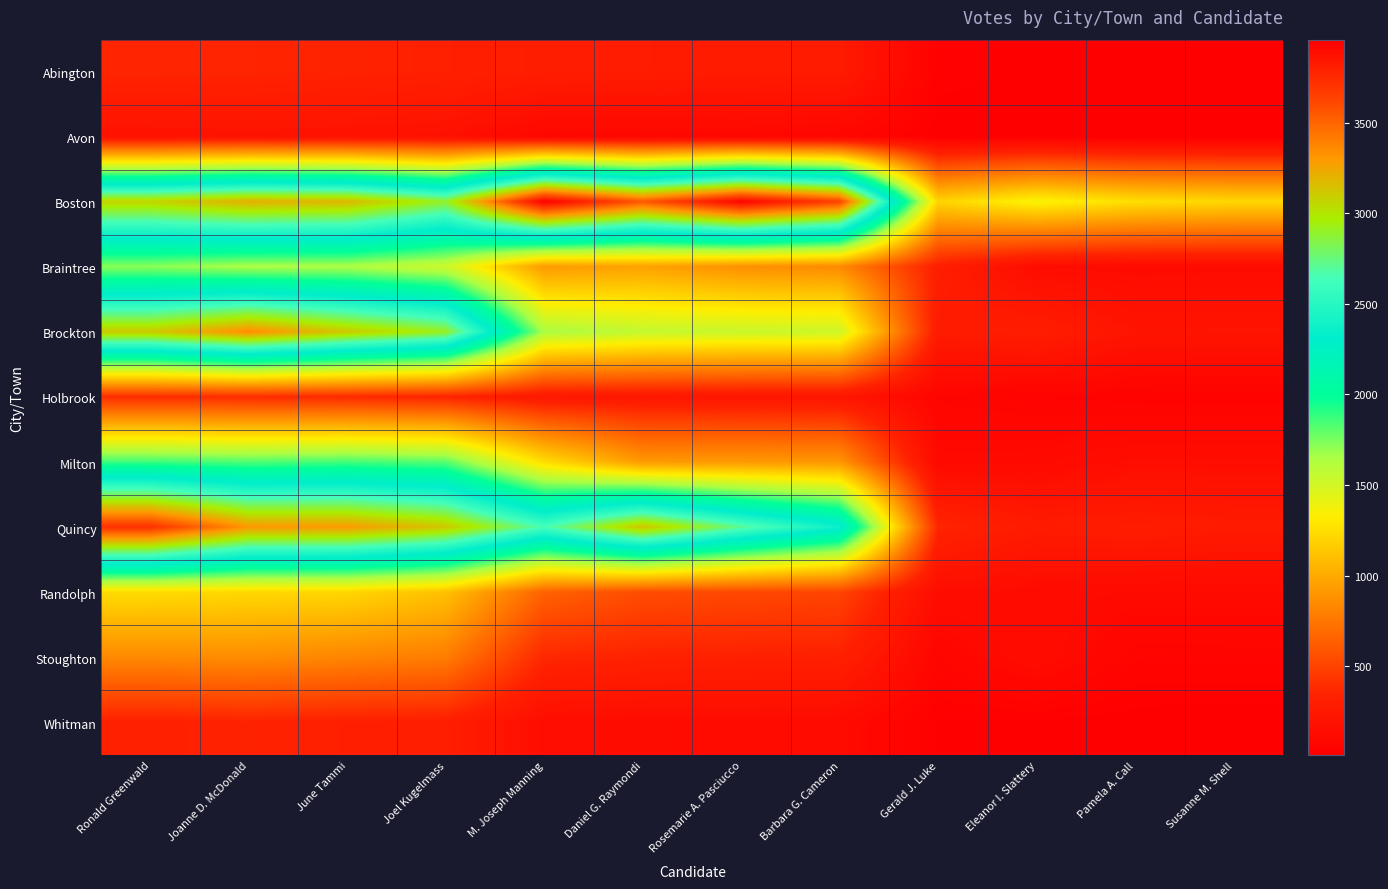

Which has a higher value, Daniel G. Raymondi or Rosemarie A. Pasciucco?

Daniel G. Raymondi